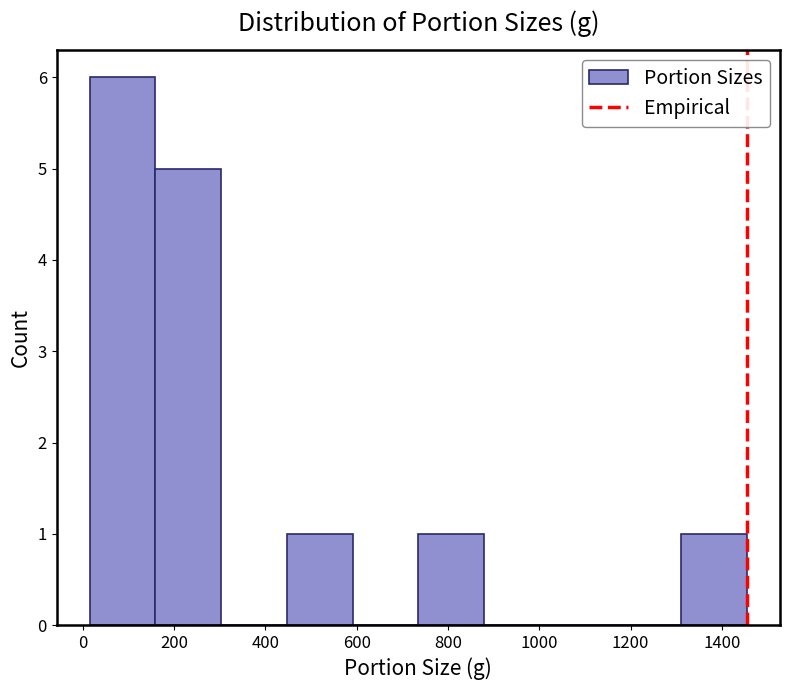

Reading left to right, list every bar in this chart as the range it spans on the x-axis followed by its height. Neither the bar edges nor the heights are printed on the chart, so give them approximately, as read against the axes.

20 to 160: 6
160 to 300: 5
300 to 440: 0
440 to 600: 1
600 to 740: 0
740 to 880: 1
880 to 1020: 0
1020 to 1160: 0
1160 to 1320: 0
1320 to 1460: 1